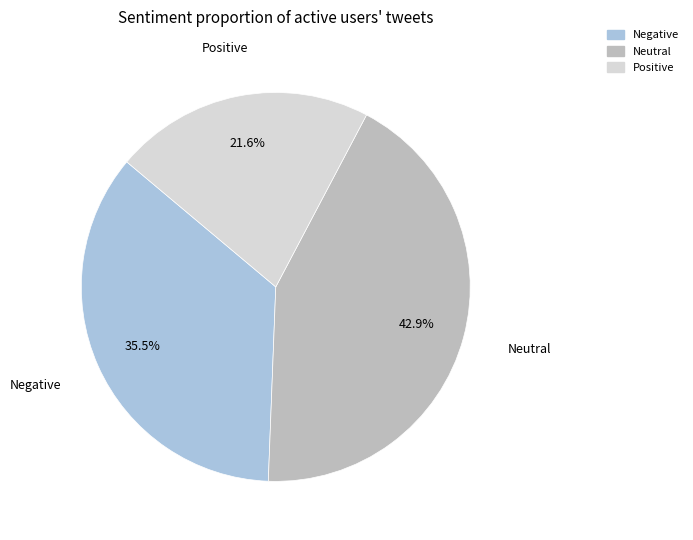

Which slice is the largest?

Neutral